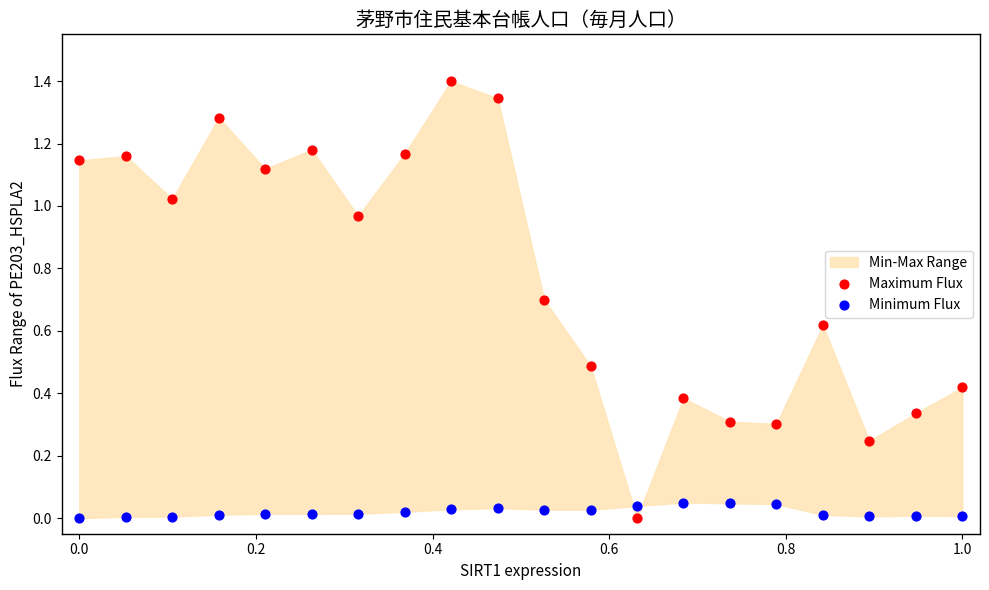

Across all data points, what is the range of Y values (max minus min)?

1.4